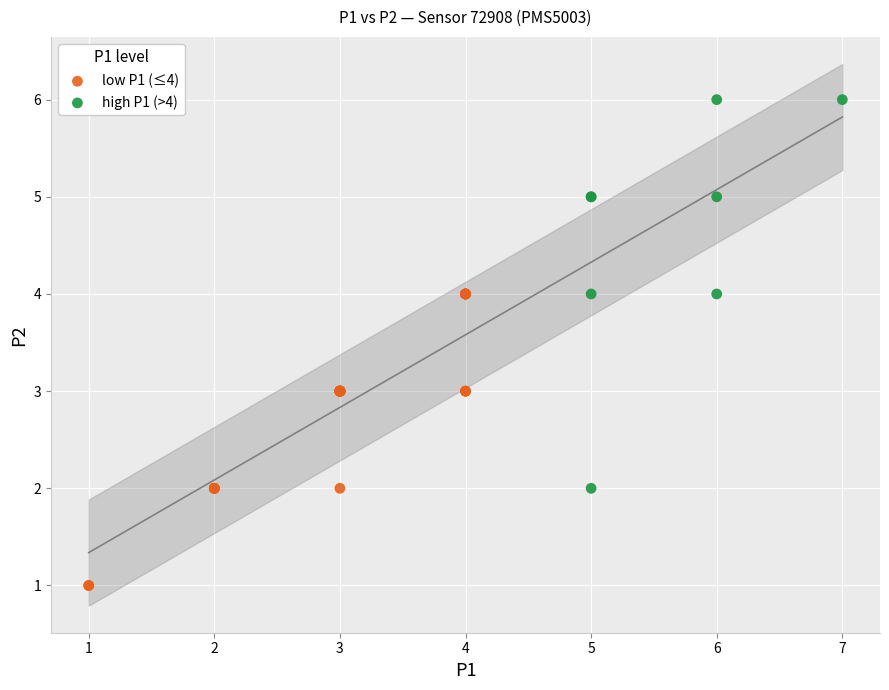

Which series reaches the minimum Y coordinate?

low P1 (≤4)